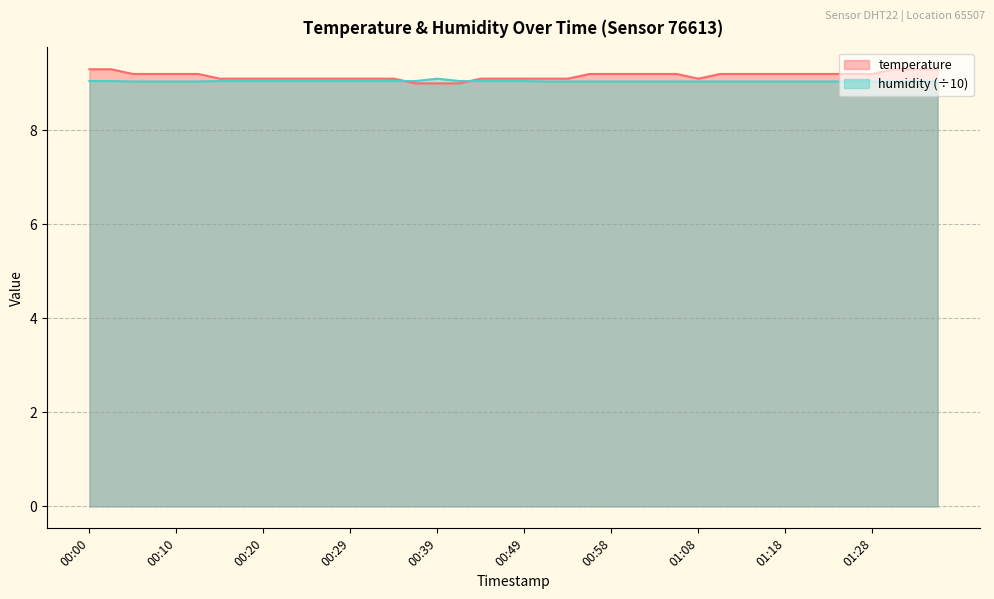

What is the maximum value shown in the chart?

9.3